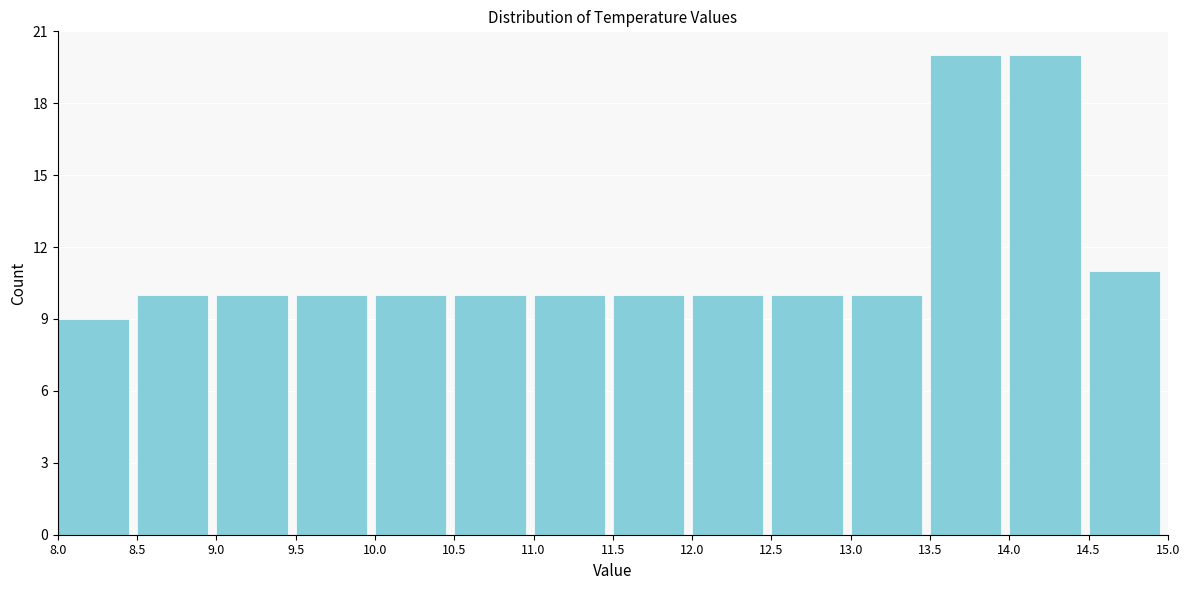

Reading left to right, transcribe this chart: for each bar, give the range it covers on the x-axis and its height. The values are not printed on the chart, so give them approximately, as read against the axis.

8.0 to 8.5: 9
8.5 to 9.0: 10
9.0 to 9.5: 10
9.5 to 10.0: 10
10.0 to 10.5: 10
10.5 to 11.0: 10
11.0 to 11.5: 10
11.5 to 12.0: 10
12.0 to 12.5: 10
12.5 to 13.0: 10
13.0 to 13.5: 10
13.5 to 14.0: 20
14.0 to 14.5: 20
14.5 to 15.0: 11